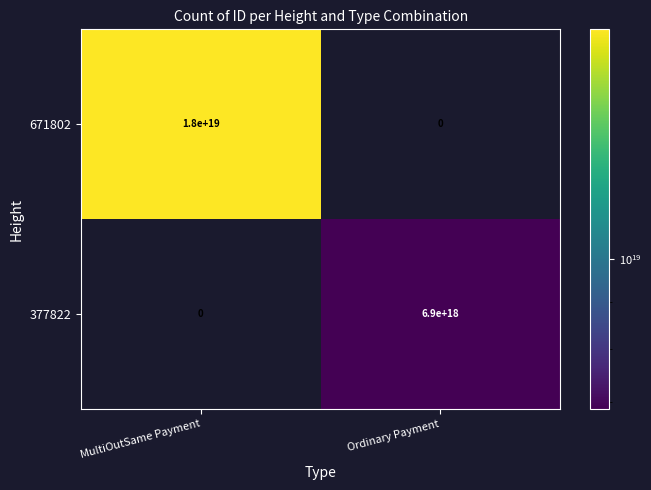

How many data points in 377822 are less than 6900000000000000000?

1